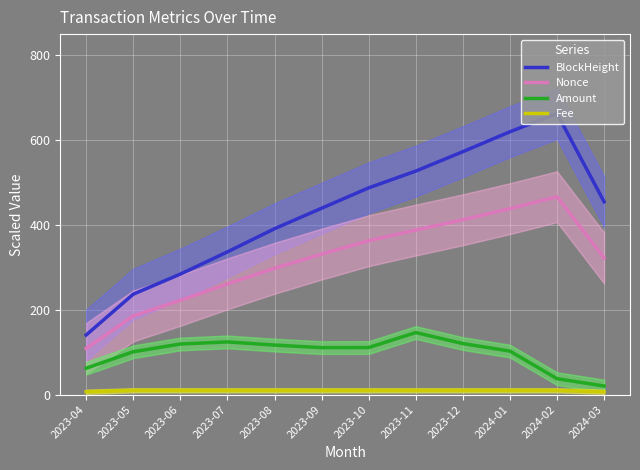

The BlockHeight series shows 582.2 at 2023-07. True or false?

False